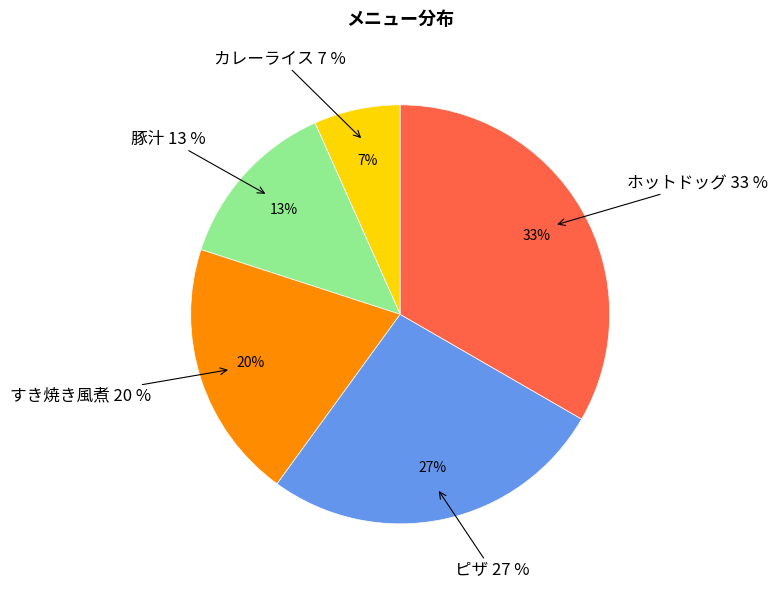

What is the total percentage of ホットドッグ and すき焼き風煮?

53.3%